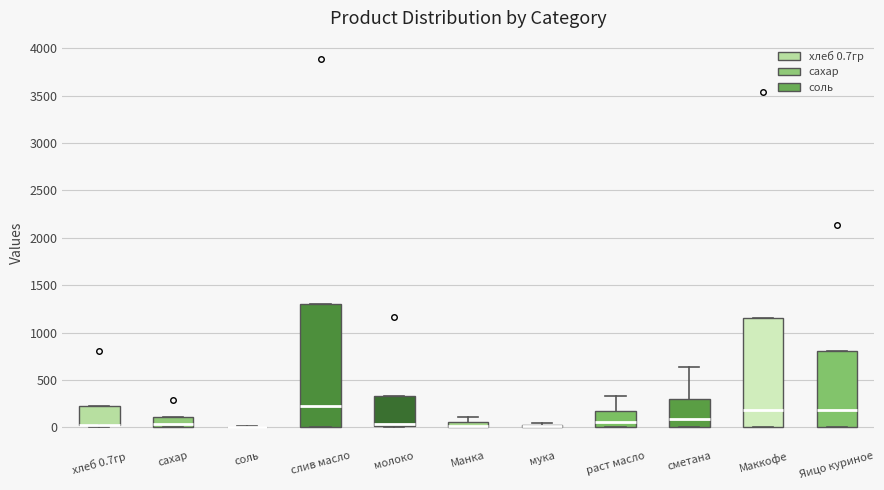

Where is the upper edge of the box for хлеб 0.7гр on the y-axis? The values are not printed on the chart, so give them approximately, as read against the axis.

200